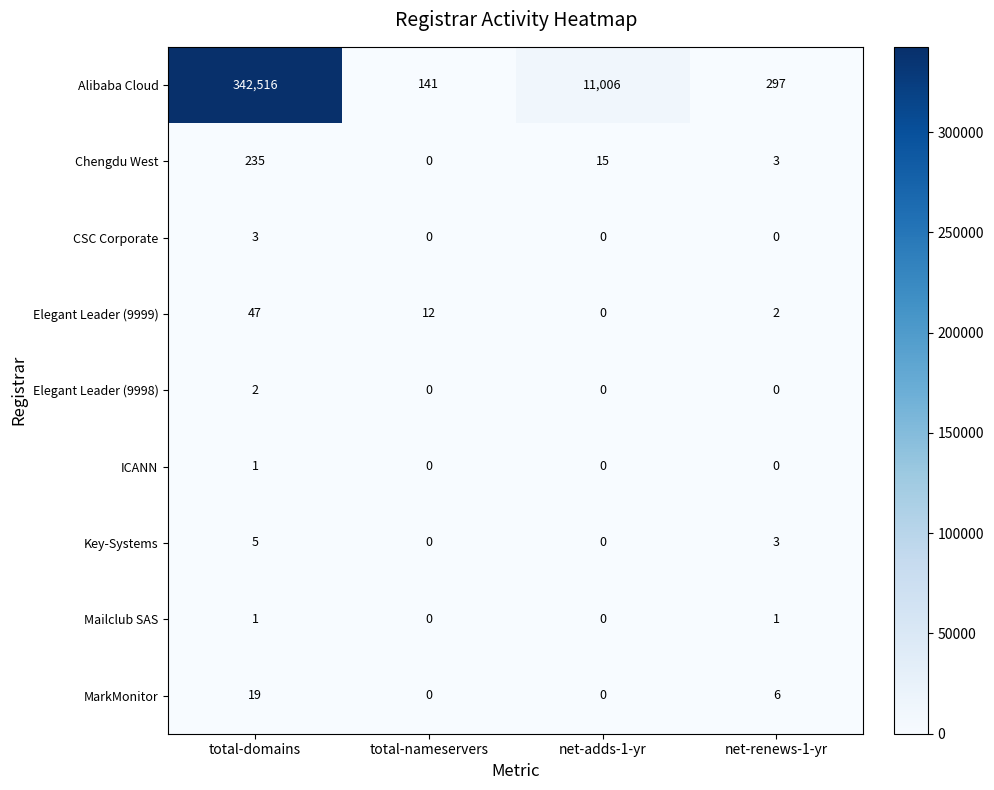

Which category has the highest value across all series?

total-domains